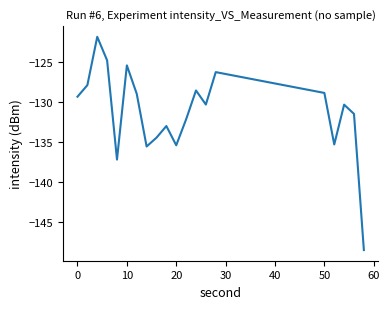

What is the smallest value displayed?

-148.5